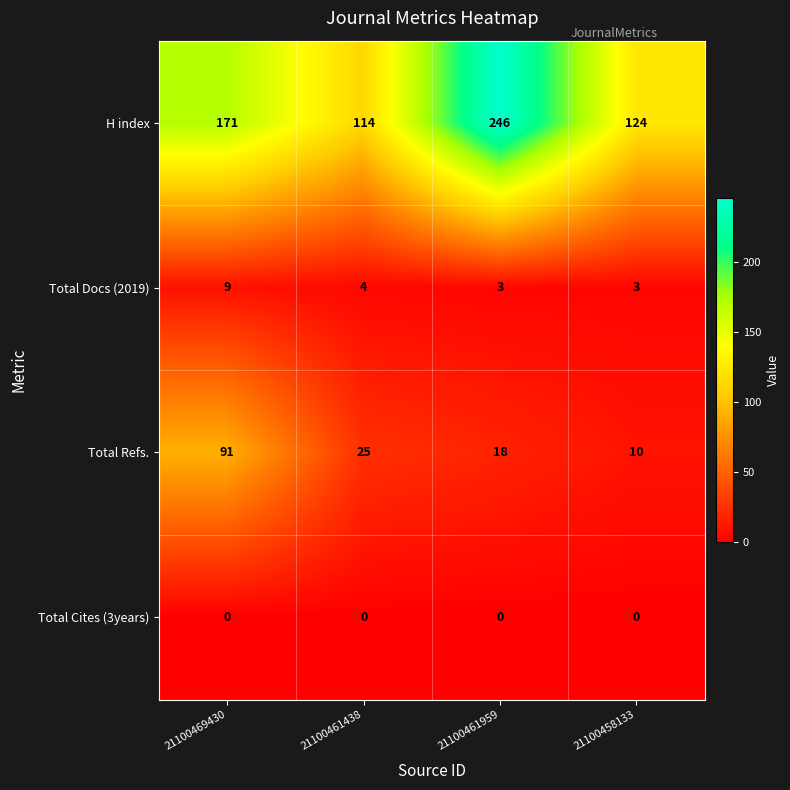

What is the sum of the Total Refs. values at 21100469430 and 21100461959?

109